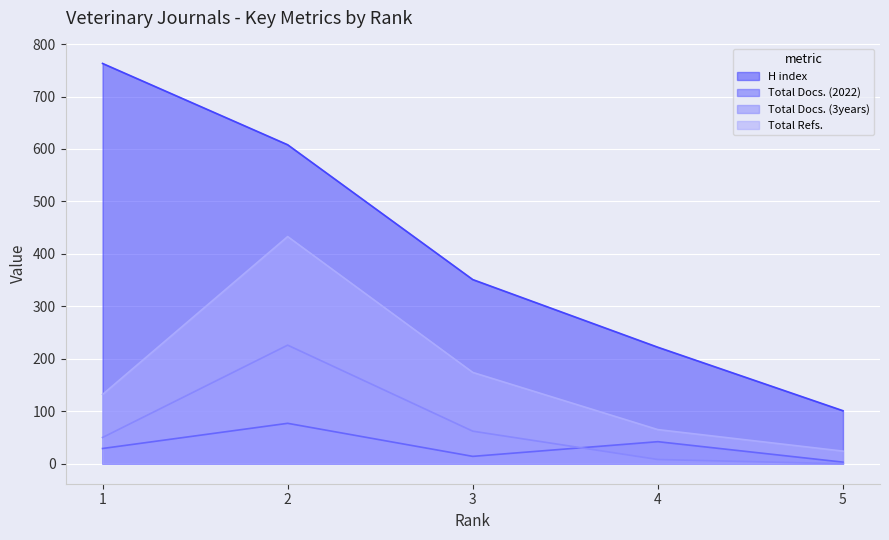

Reading left to right, extract all data points from this chart.

H index: 1=763	2=608	3=351	4=222	5=101
Total Docs. (2022): 1=29	2=77	3=14	4=42	5=3
Total Docs. (3years): 1=50	2=226	3=62	4=8	5=0
Total Refs.: 1=132	2=433	3=174	4=65	5=24